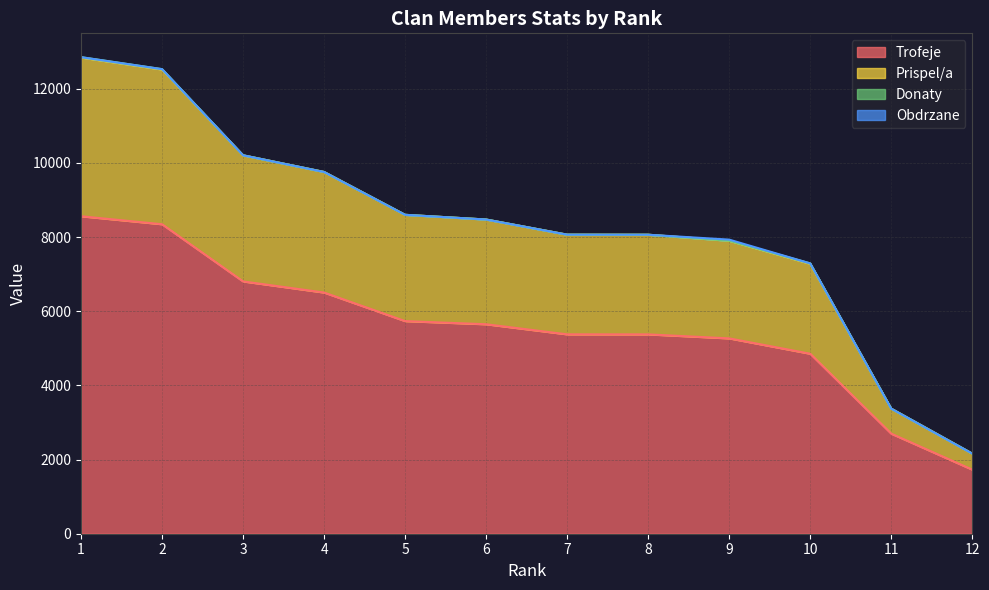

The value of Trofeje at 11 is 4308. True or false?

False